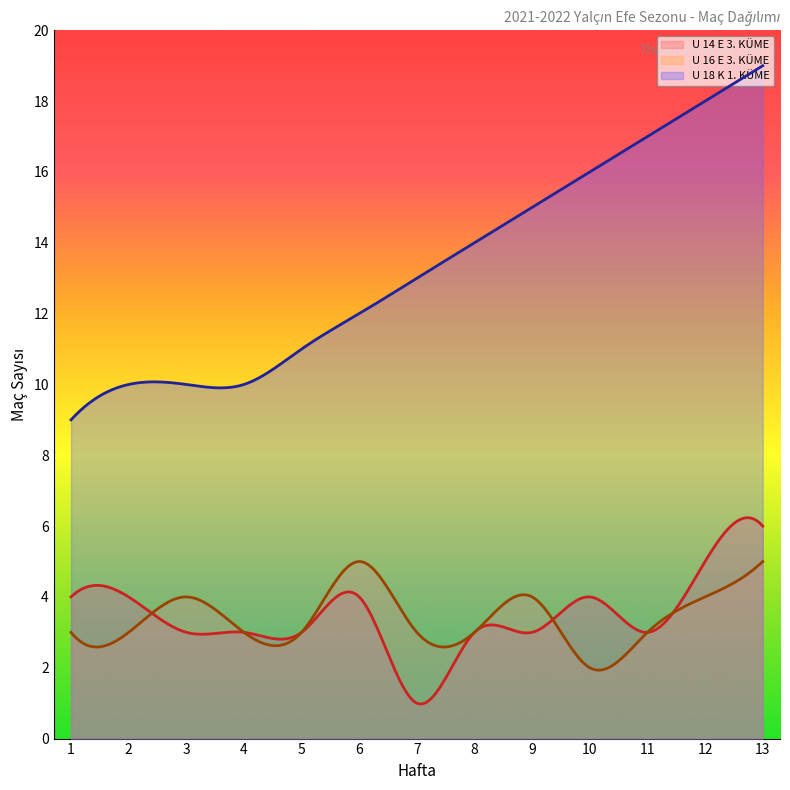

How many data points in U 14 E 3. KÜME are less than 3?

1